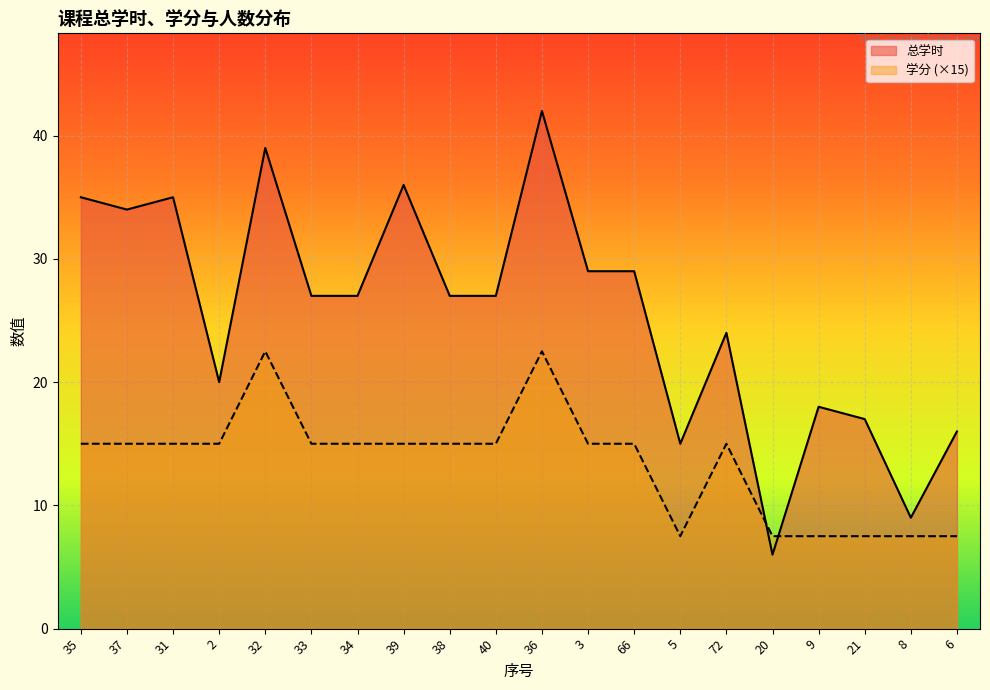

The 总学时 series shows 58.8 at 39. True or false?

False